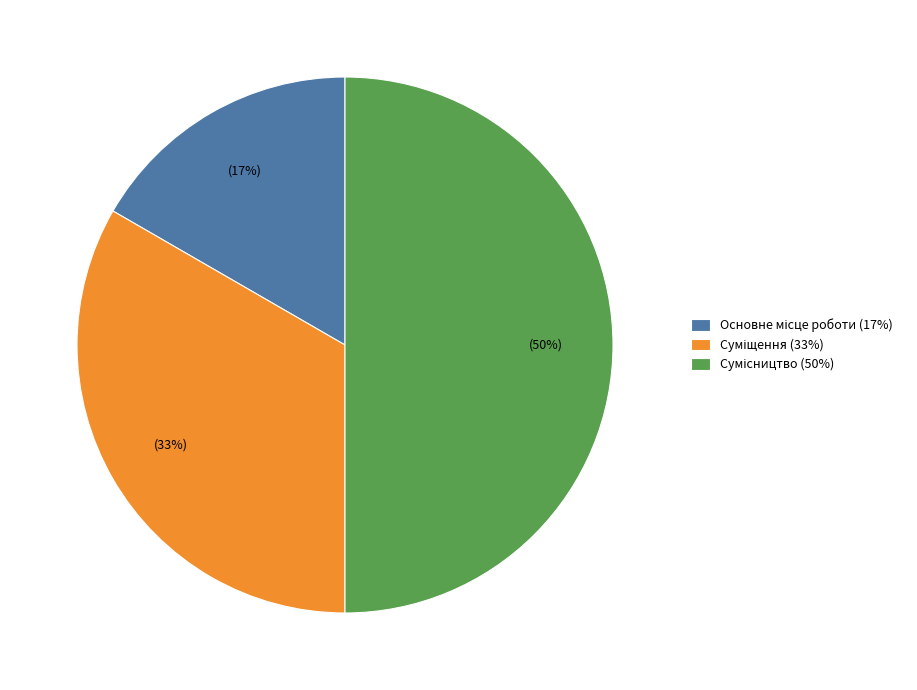

To the nearest percent, what is the average slice percentage?

33%